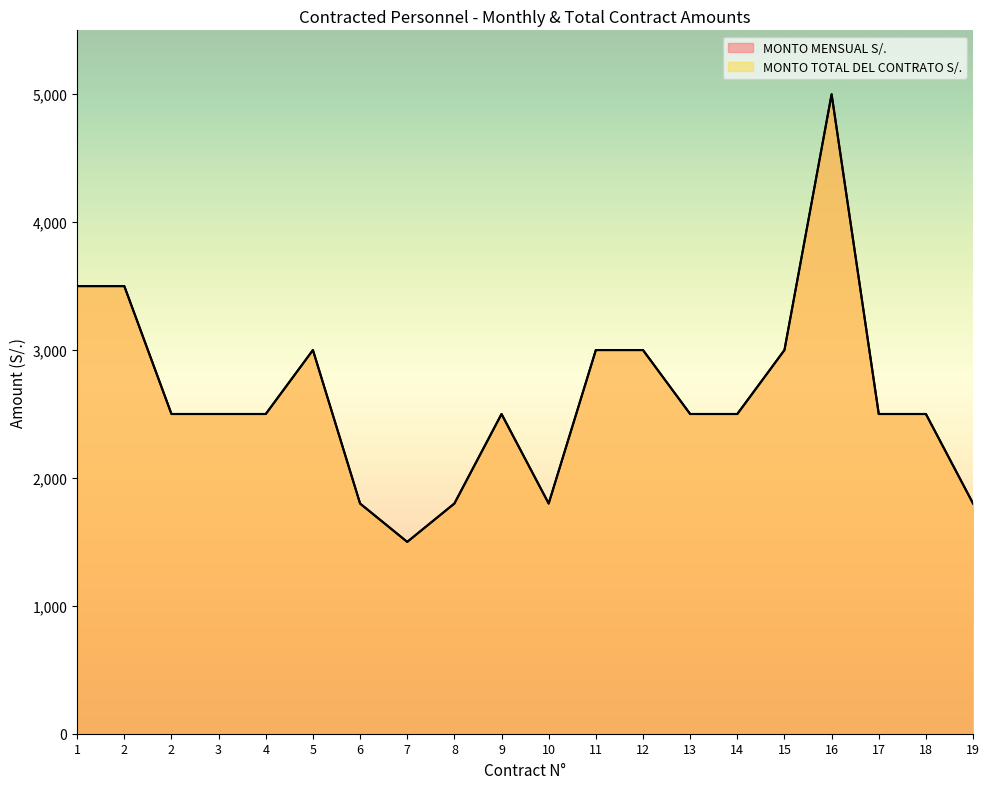

What is the smallest value displayed?

1500